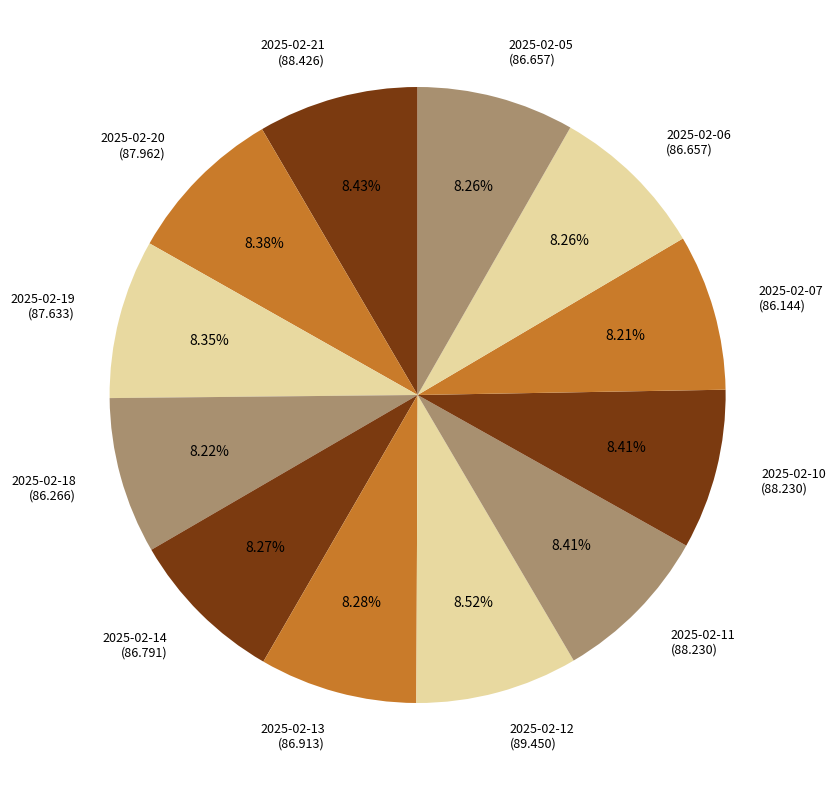

Is it true that 2025-02-13 is 22% of the pie?

False